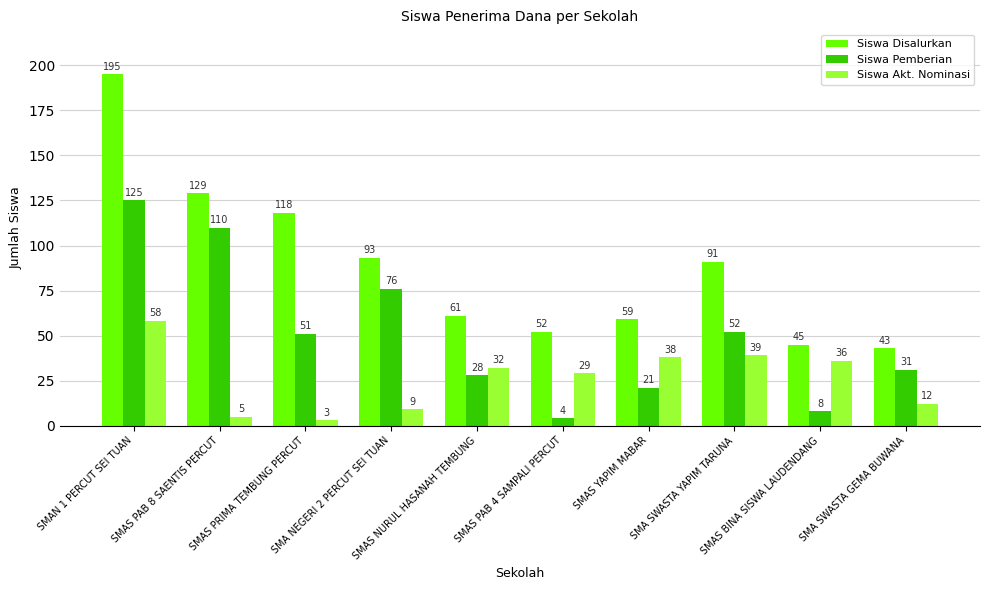

At how many categories does at least one series exceed 57?

7